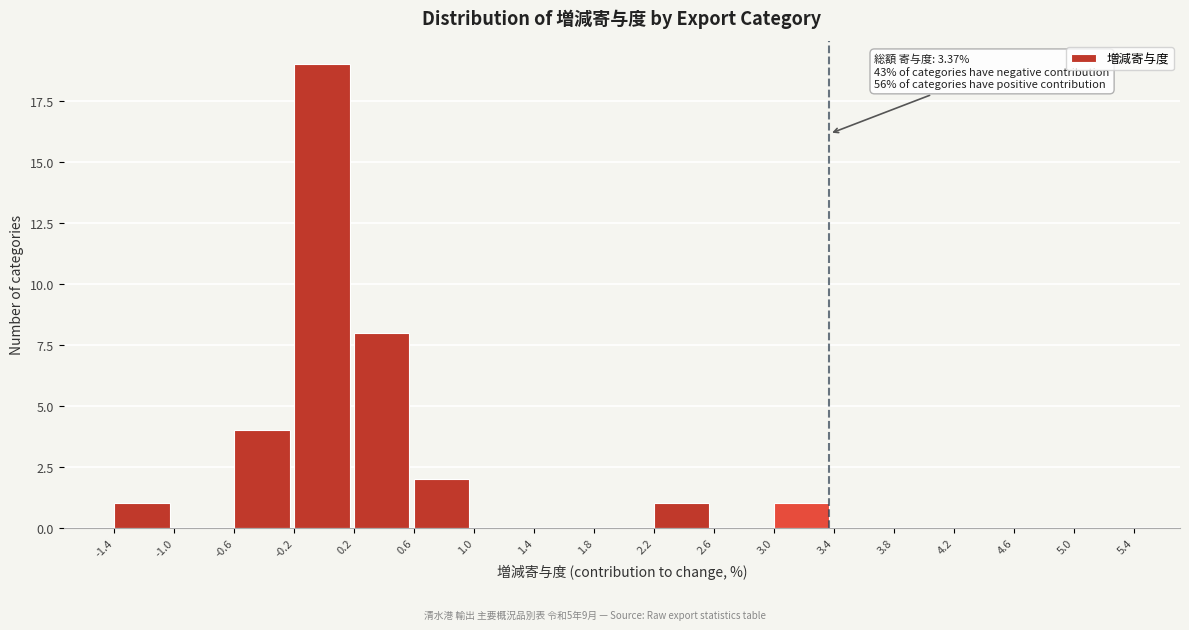

Which range on the x-axis has the tallest bar?

-0.2 to 0.2